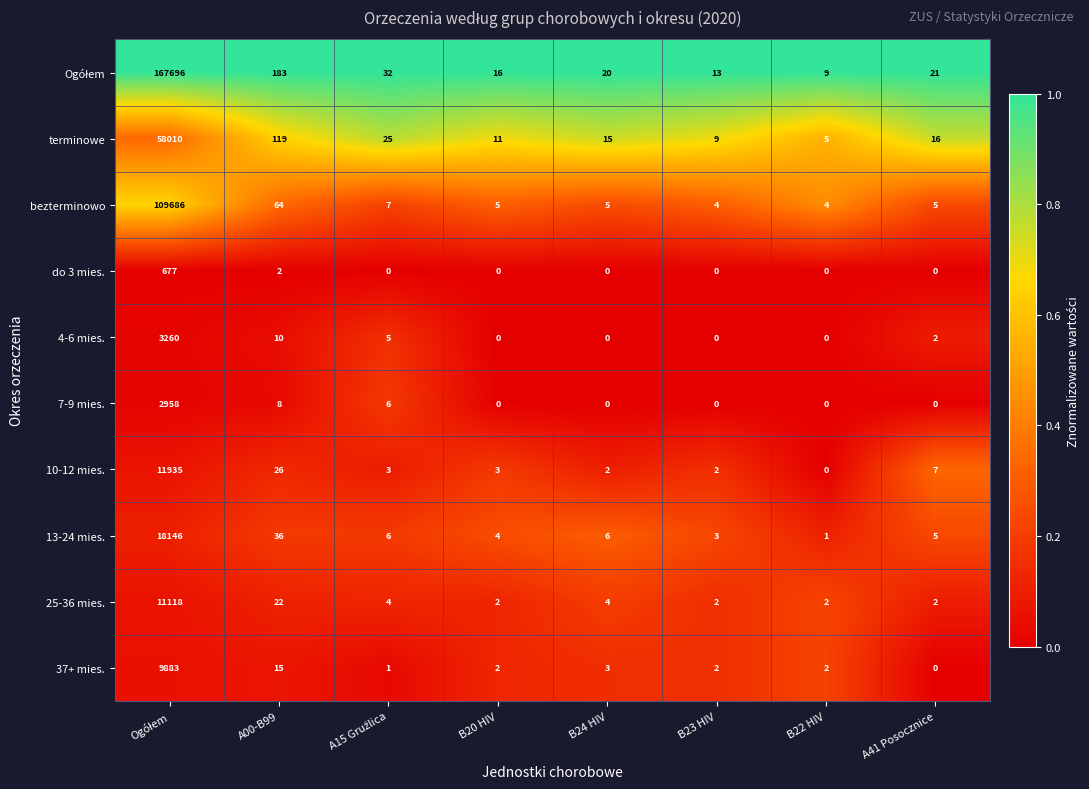

What is the greatest value displayed?

167696